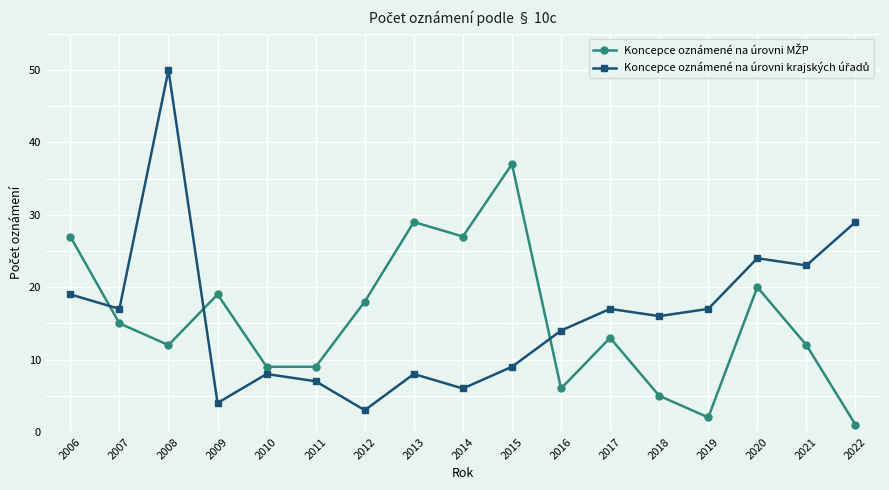

What is the spread (max minus min) of values at 2016?

8